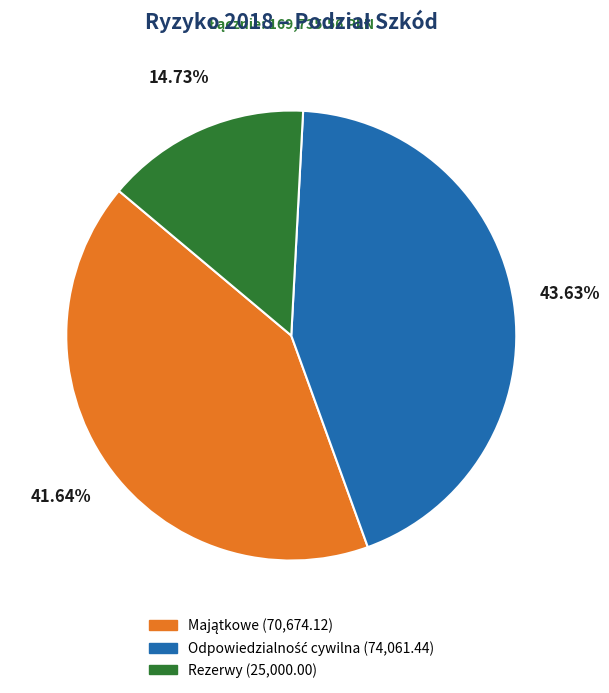

Is there any slice that represents more than half of the pie?

No